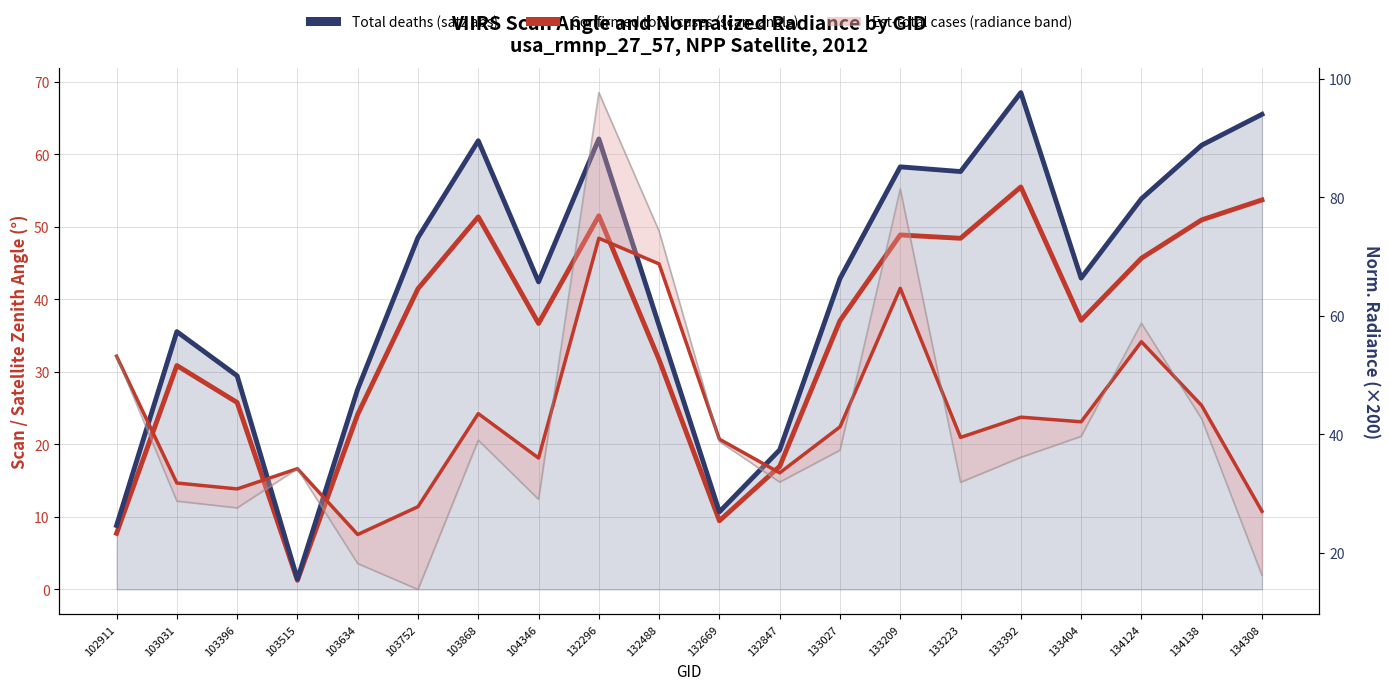

What is the difference between the maximum and minimum values in the Confirmed total cases_ax1 series?

54.2